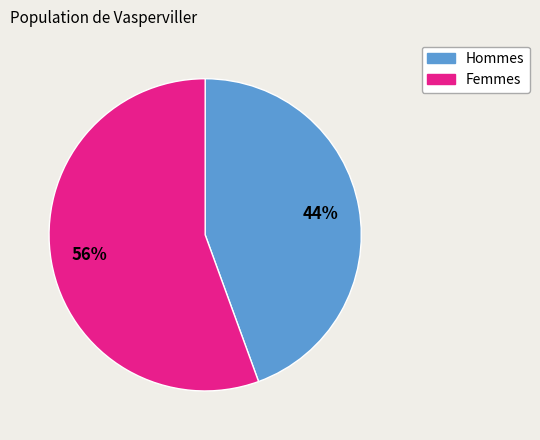

To the nearest percent, what percentage of the pie is Femmes?

56%